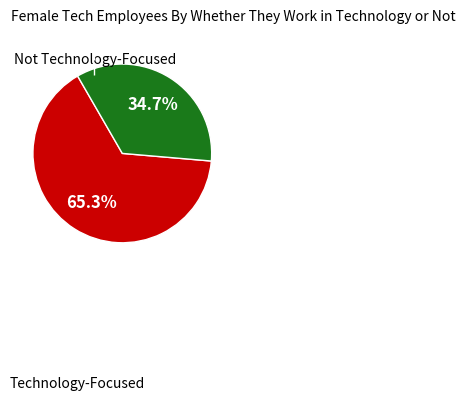

Which slice represents more than half of the pie?

Technology-Focused